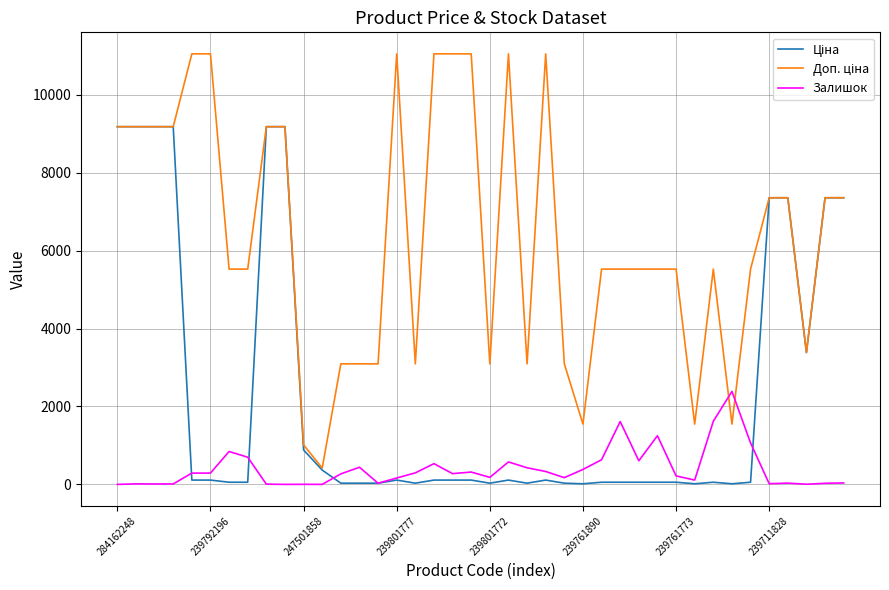

What is the maximum value for Залишок?

2387.0